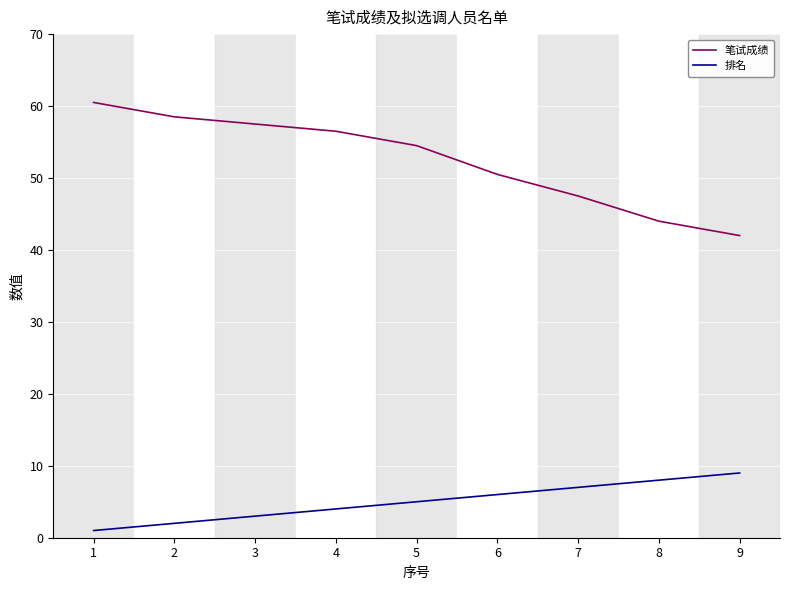

What is the sum of the 笔试成绩 values at 4 and 8?

100.5